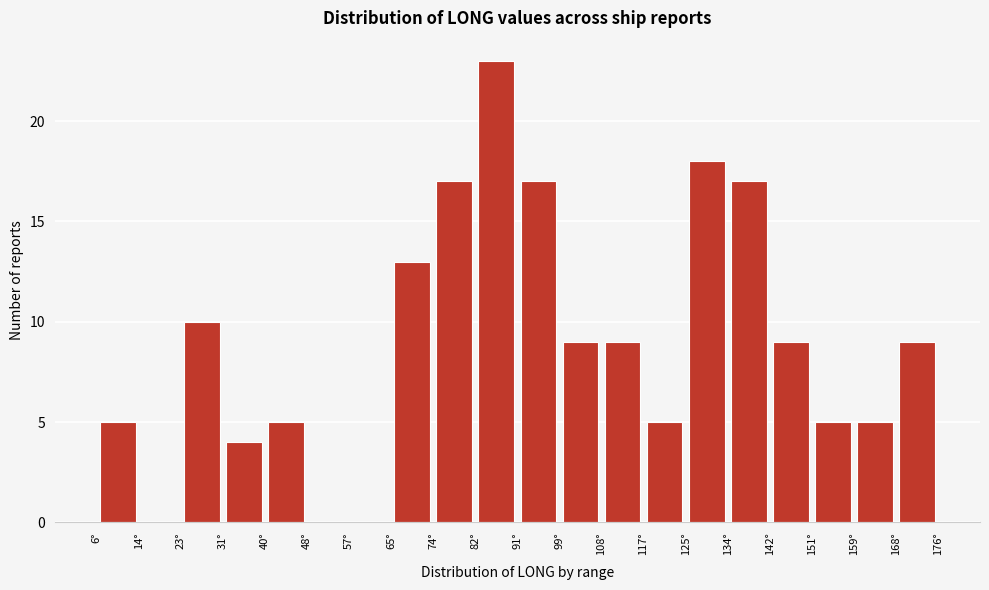

Reading left to right, transcribe this chart: for each bar, give the range it covers on the x-axis and its height. Neither the bar edges nor the heights are printed on the chart, so give them approximately, as read against the axes.

6 to 15: 5
15 to 23: 0
23 to 32: 10
32 to 40: 4
40 to 49: 5
49 to 57: 0
57 to 66: 0
66 to 74: 13
74 to 83: 17
83 to 91: 23
91 to 100: 17
100 to 109: 9
109 to 117: 9
117 to 126: 5
126 to 134: 18
134 to 143: 17
143 to 151: 9
151 to 160: 5
160 to 168: 5
168 to 177: 9